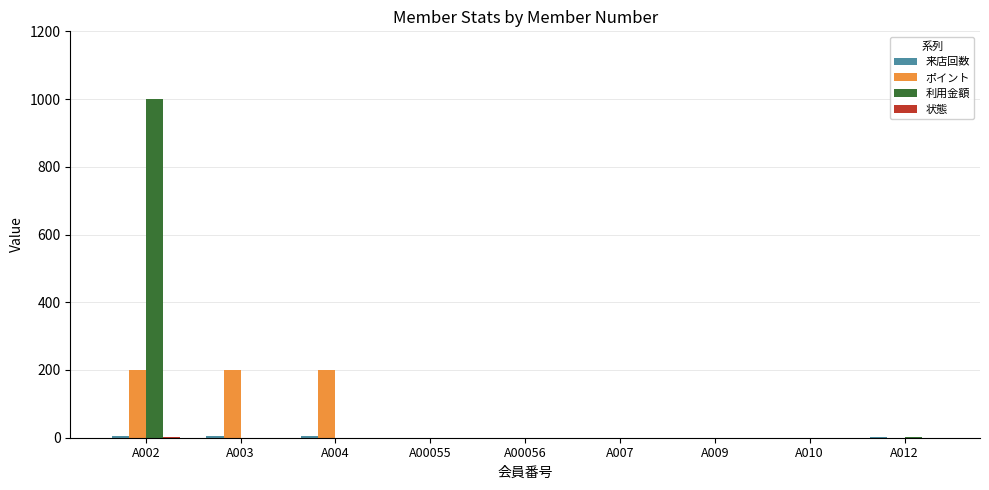

Between A002 and A00055, which series saw the biggest shift?

利用金額